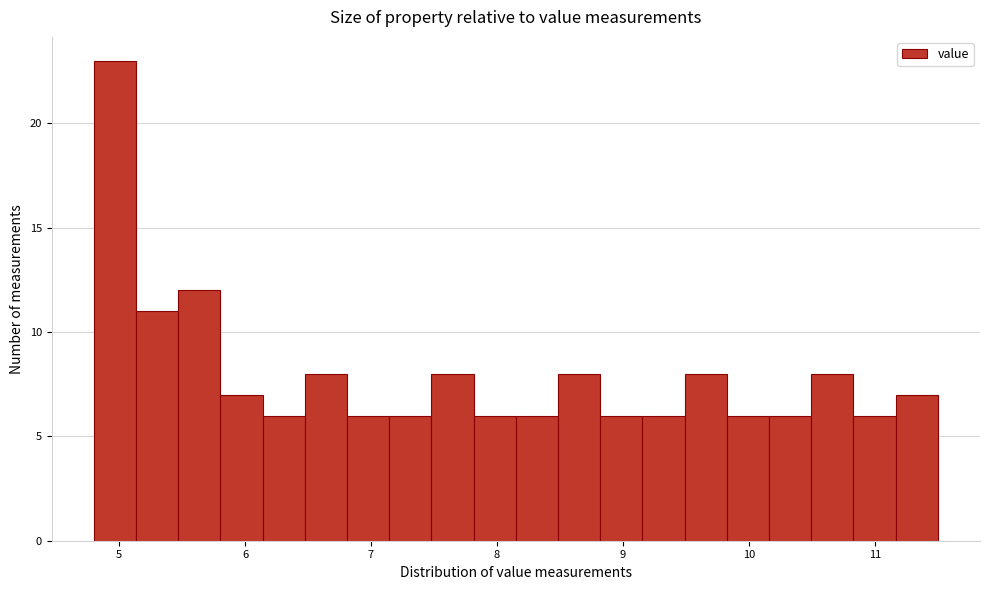

Around what value on the x-axis is the tallest bar? Give the approximate position of its centre, as read against the axis.

5.0